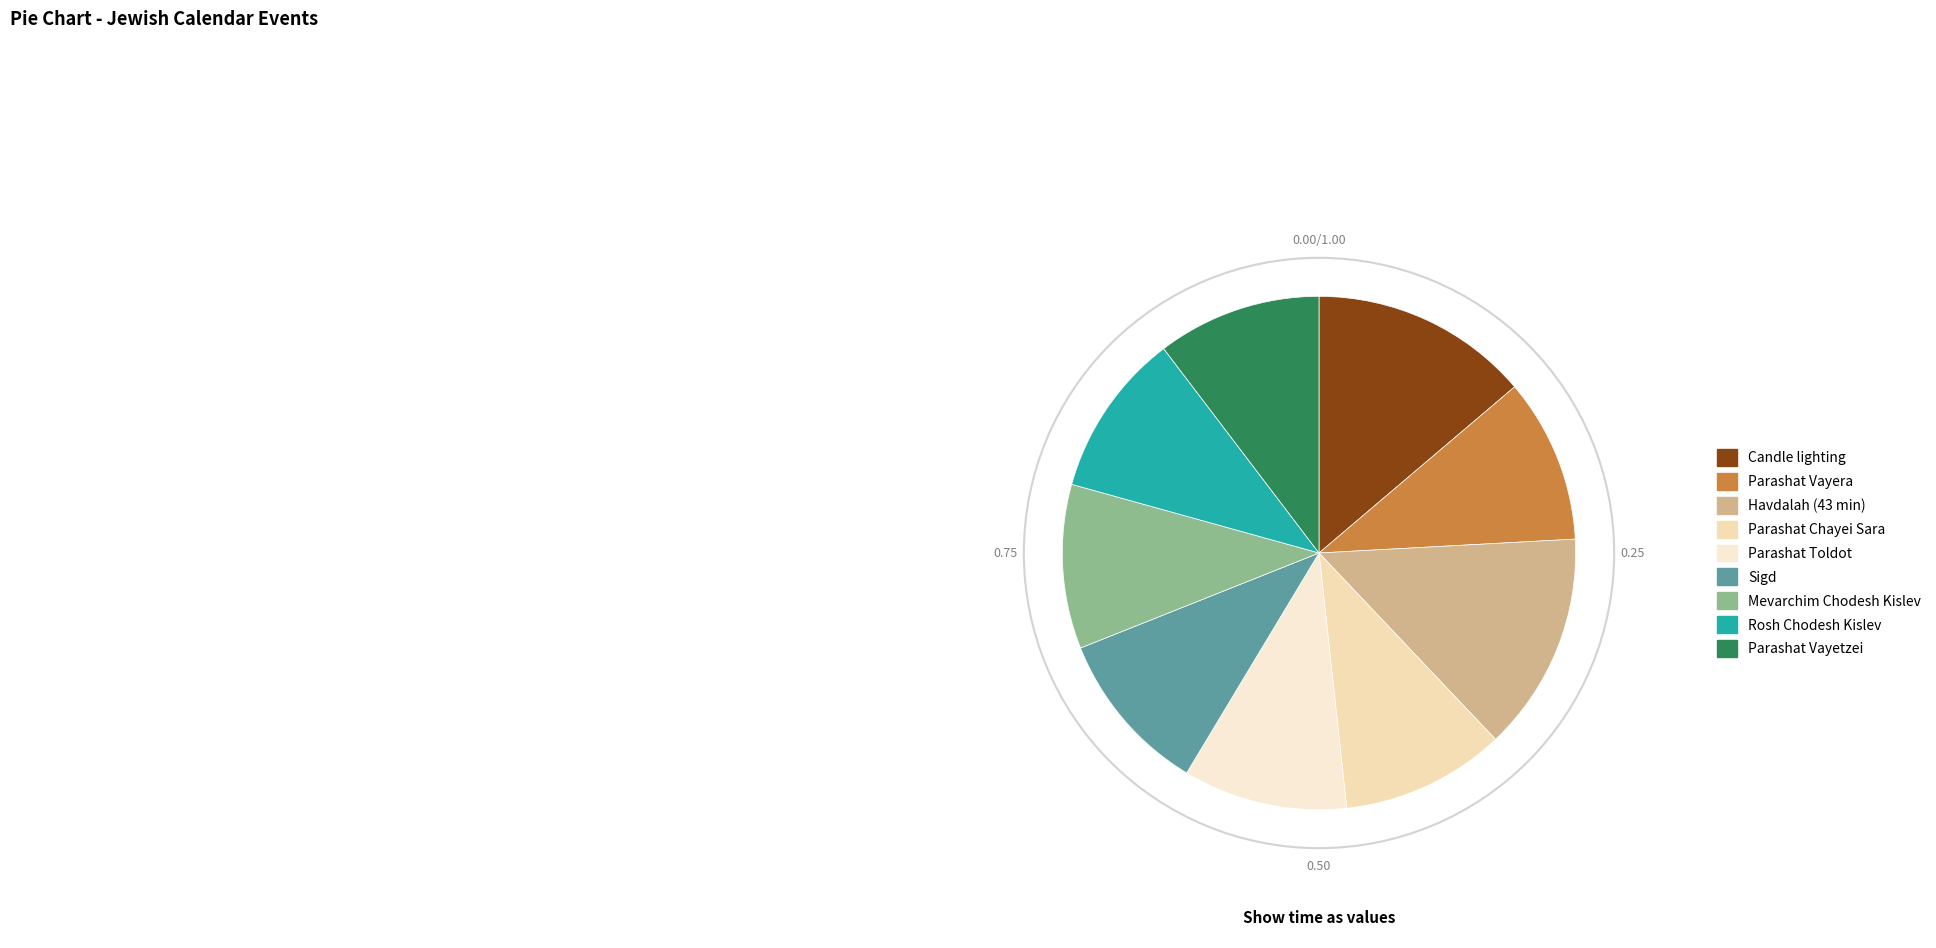

Count the number of slices in the pie.

9